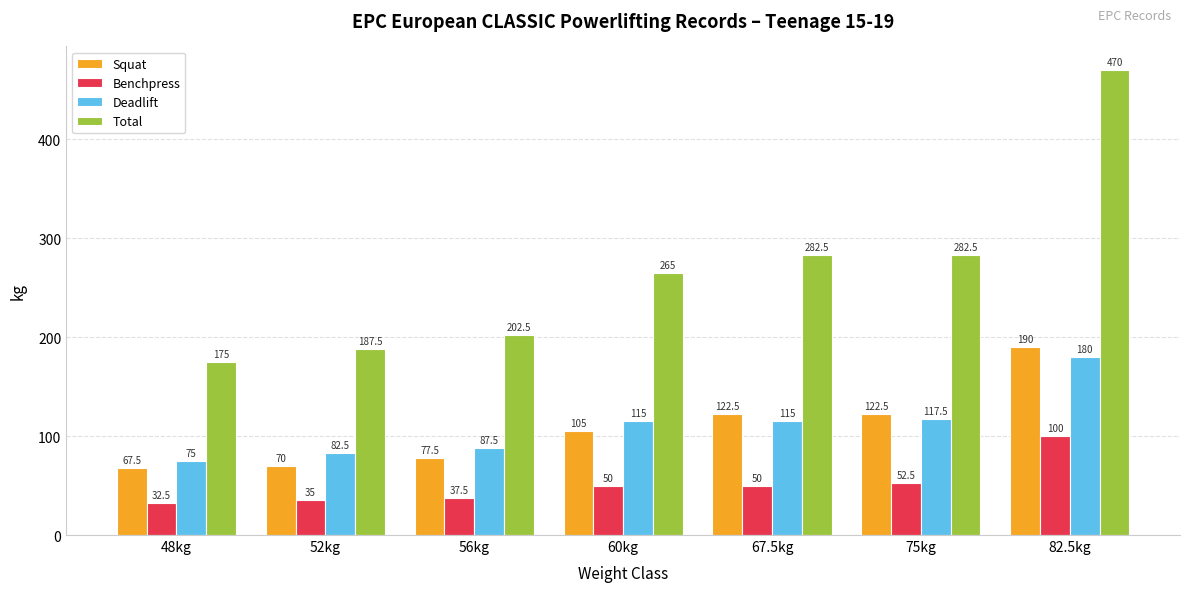

What is the value of the Squat bar at the 2nd from the left?

70.0